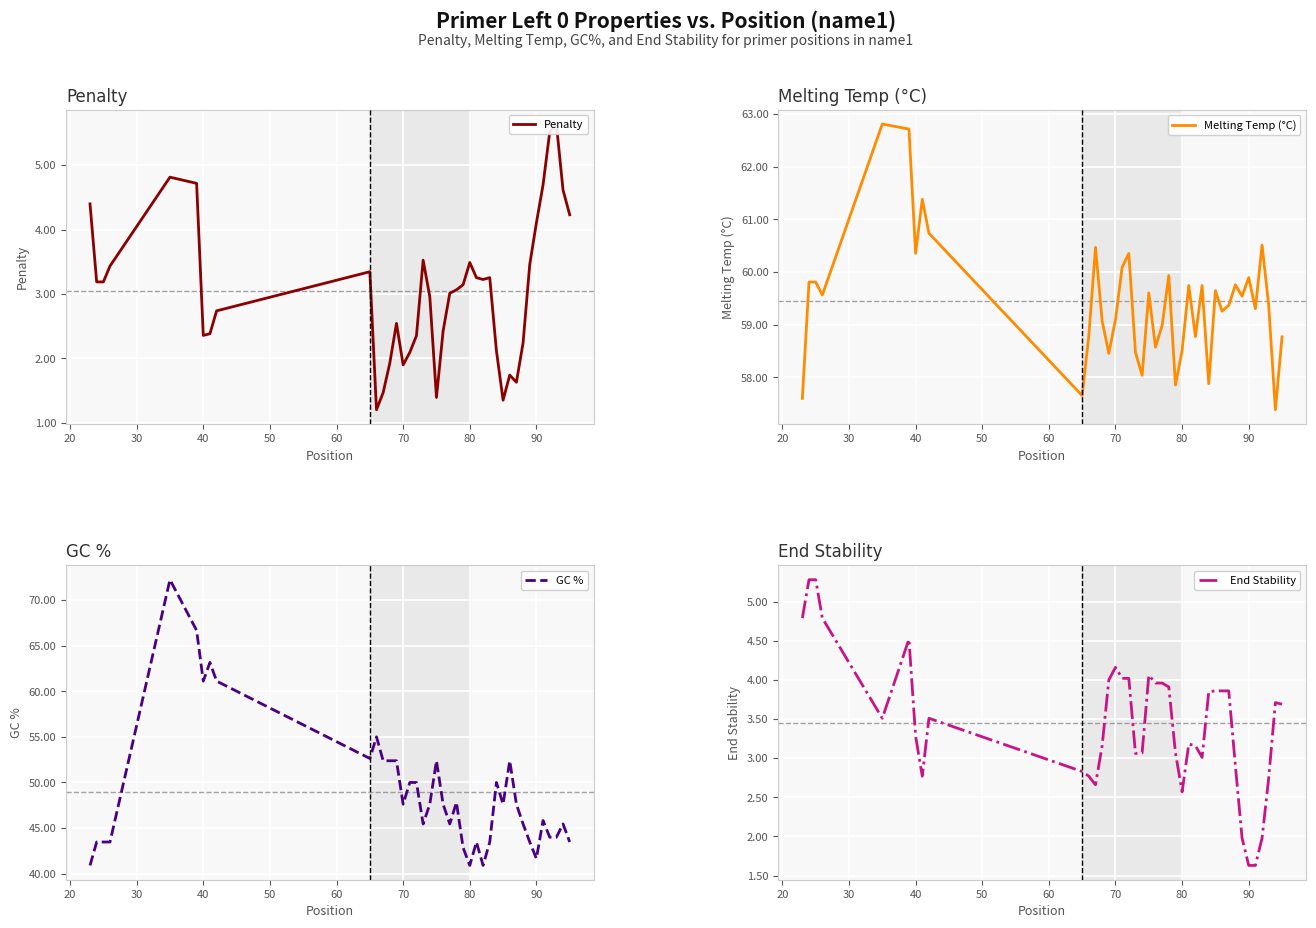

True or false: Melting Temp (°C) and End Stability intersect in this chart.

False